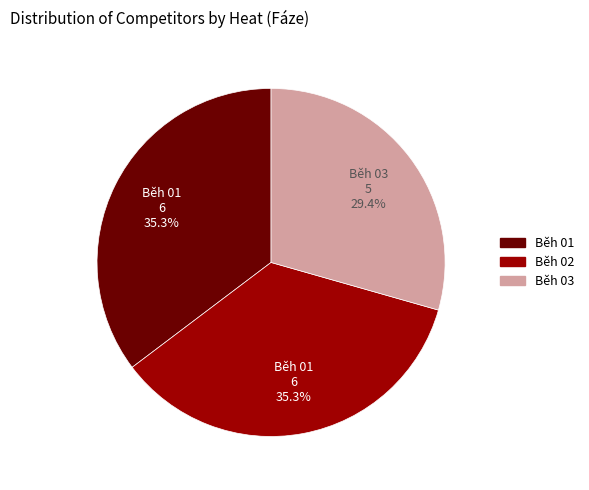

To the nearest percent, what portion does Běh 01 represent?

35%